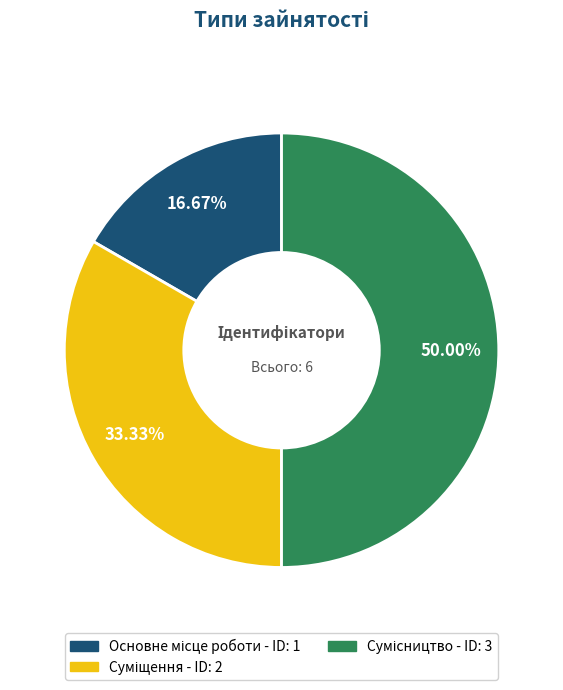

How many slices are in this pie chart?

3